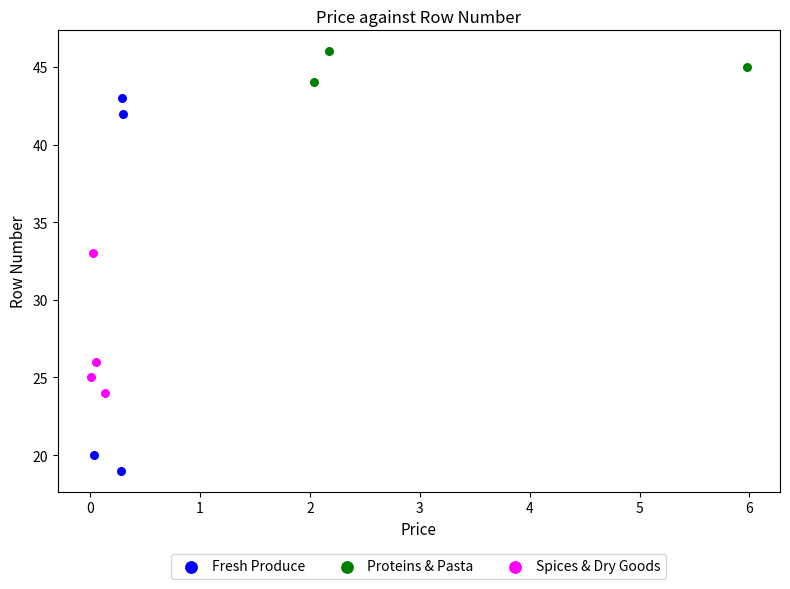

Which series has the widest spread of Y values?

Fresh Produce